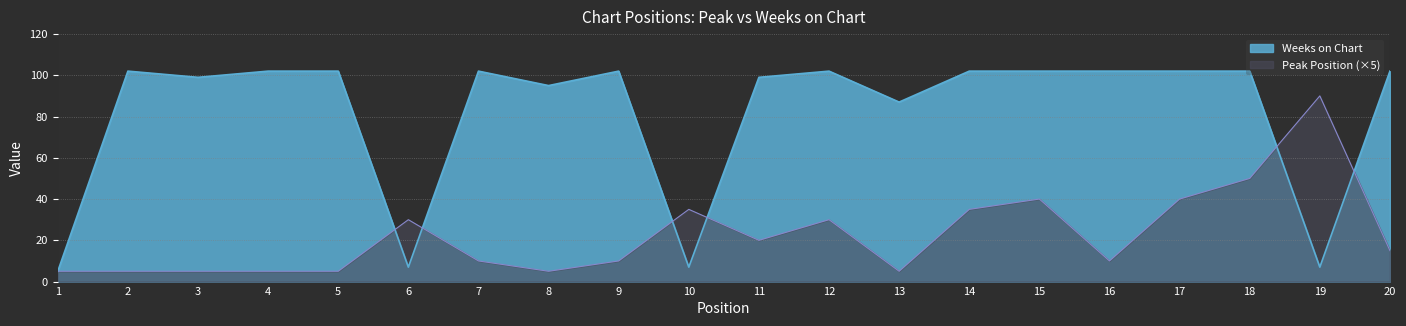

How many interior local peaks does the Weeks on Chart series have?

4